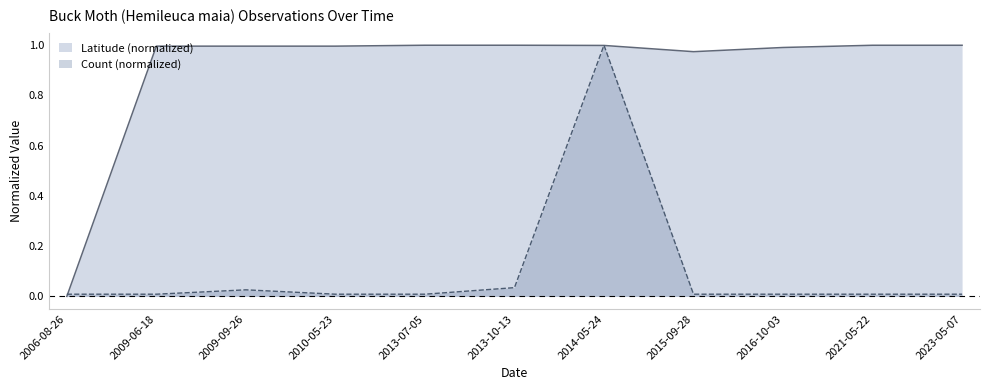

At how many categories does at least one series exceed 0?

11